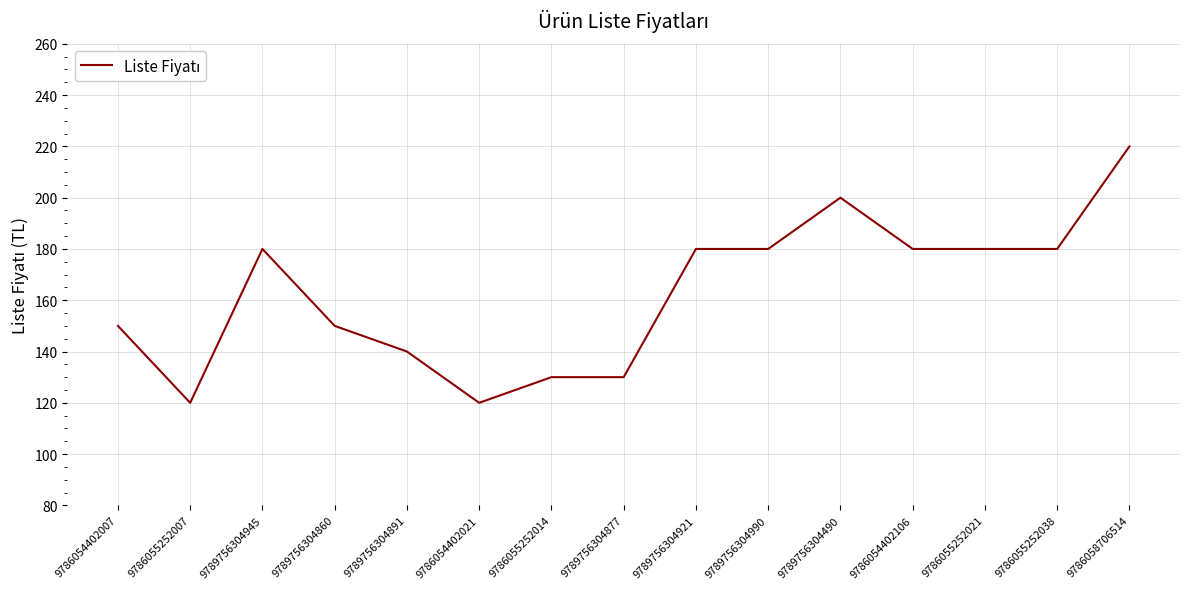

True or false: the data shows 186 at 9789756304877.

False